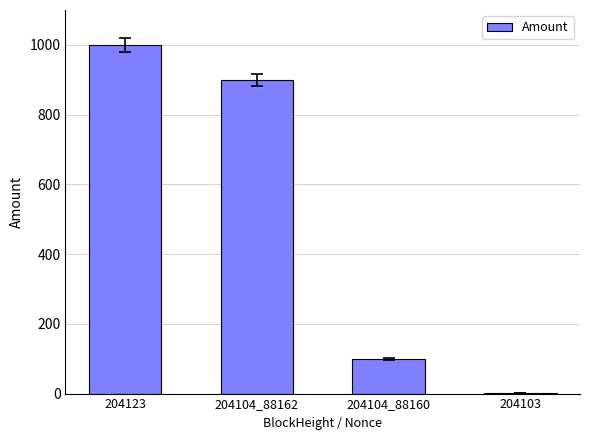

What is the sum of all values?

2000.9